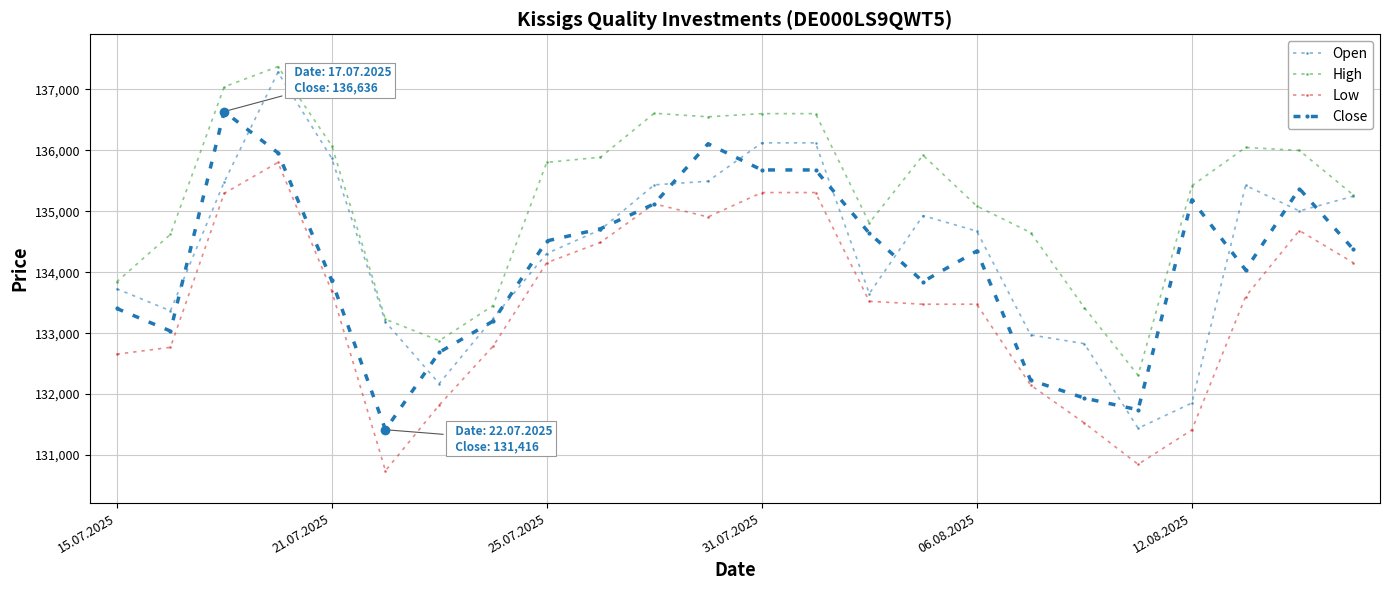

Which series has the largest total across all categories?

High